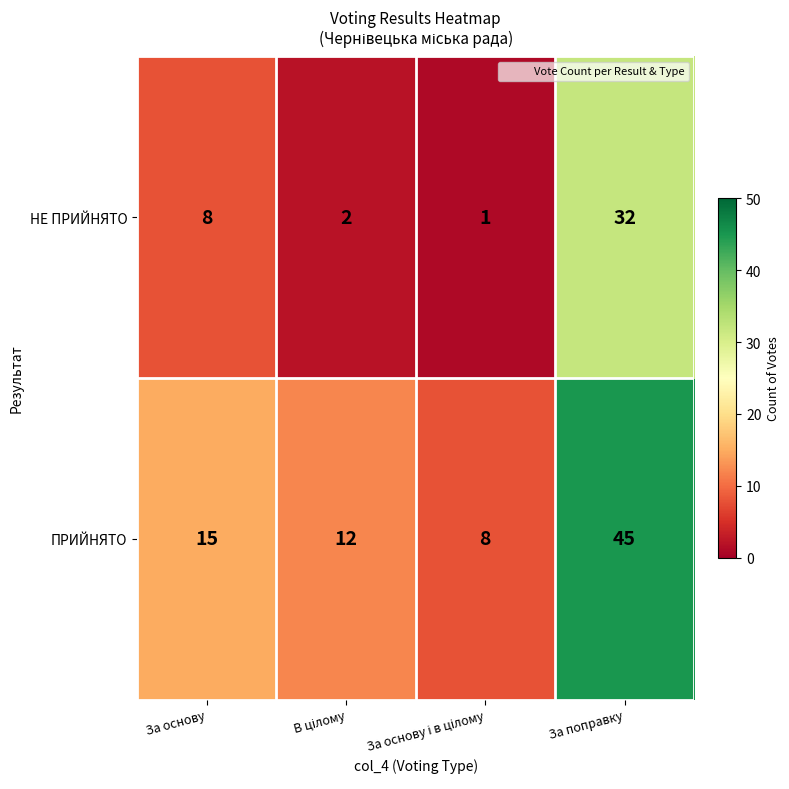

The value of ПРИЙНЯТО at За поправку is 45. True or false?

True